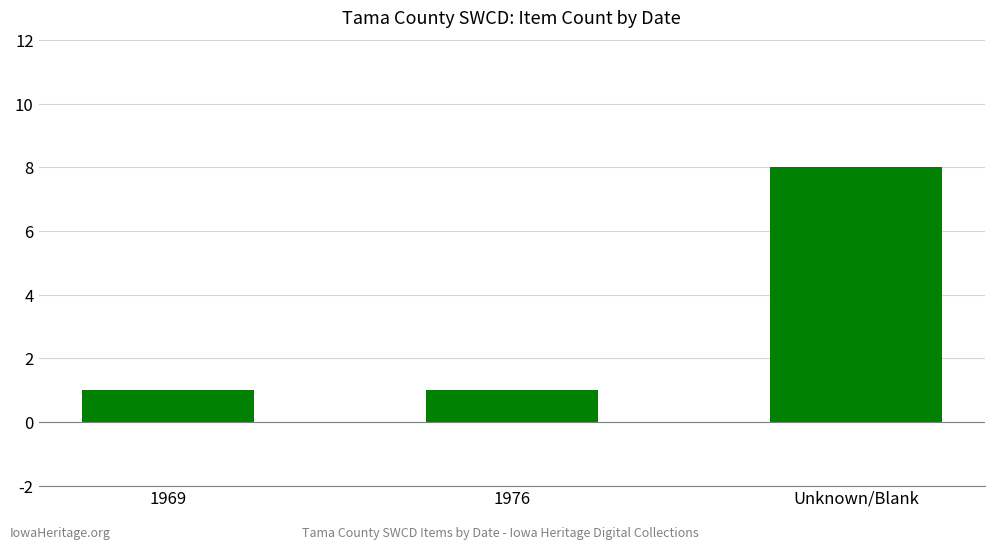

How many series are shown in this chart?

1